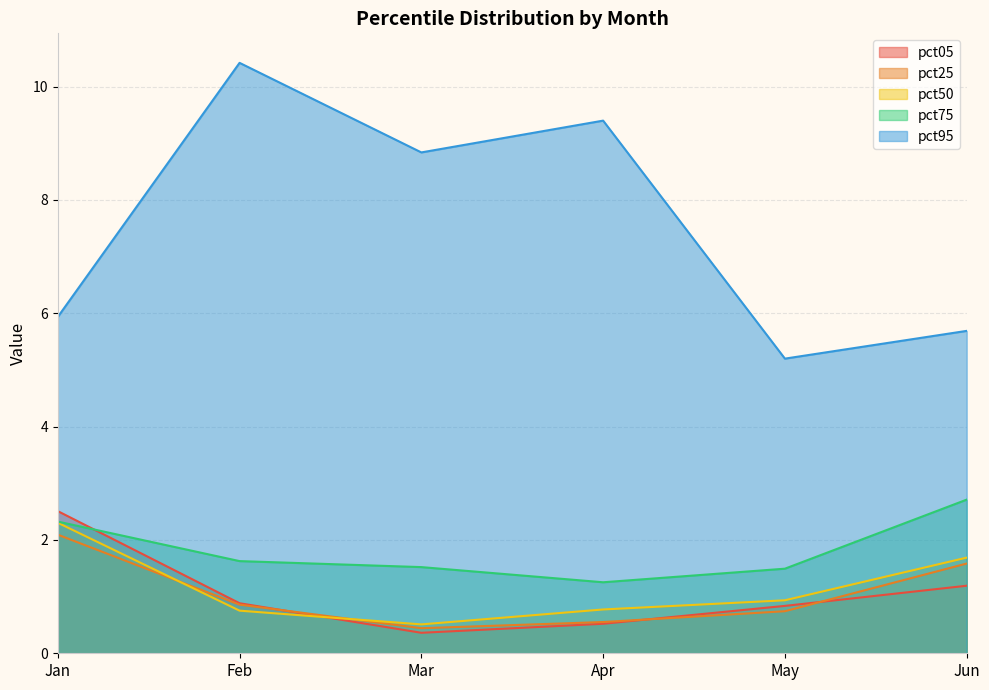

The pct75 series shows 1.6 at Feb. True or false?

True